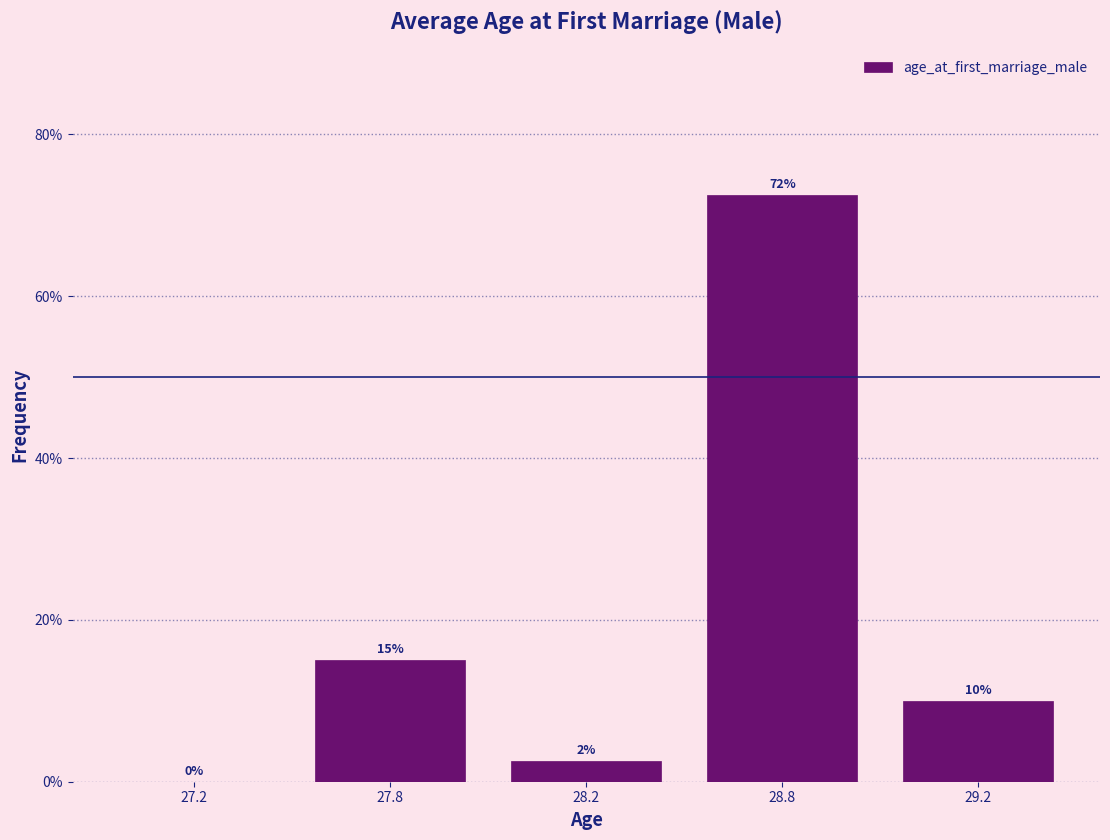

What is the sum of the values at 27.8 and 27.2?

15.0